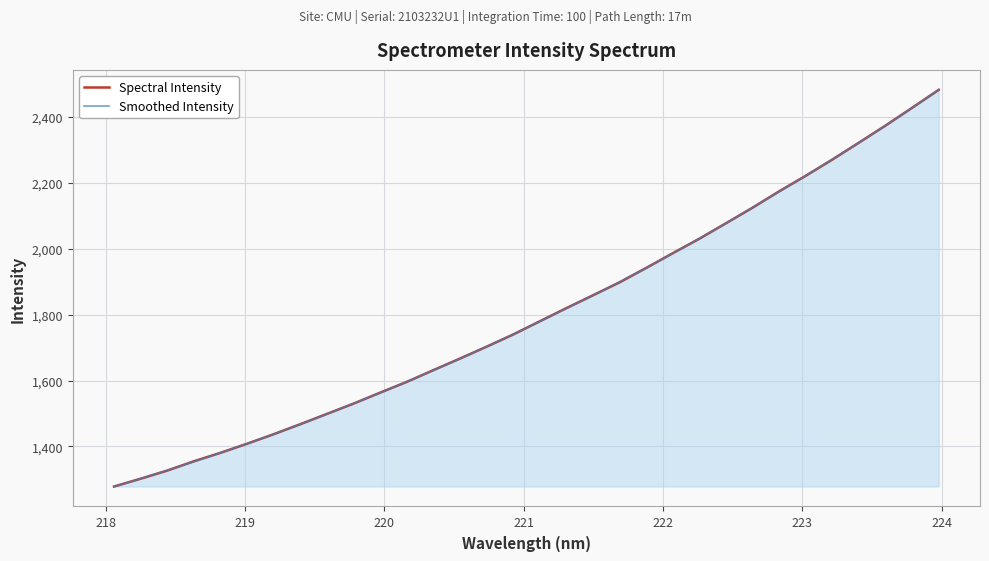

What is the minimum value for Smoothed Intensity?

1277.9